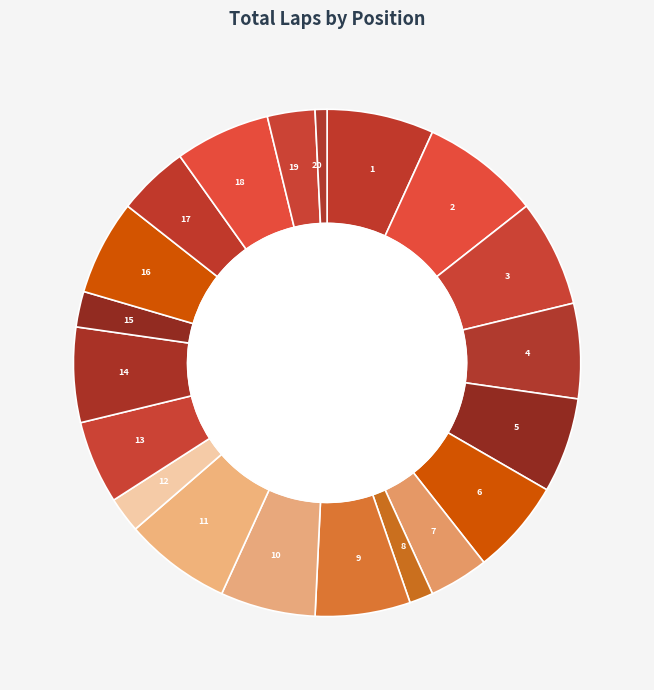

Approximately how many times larger is the value at 10 compared to 2?

0.8